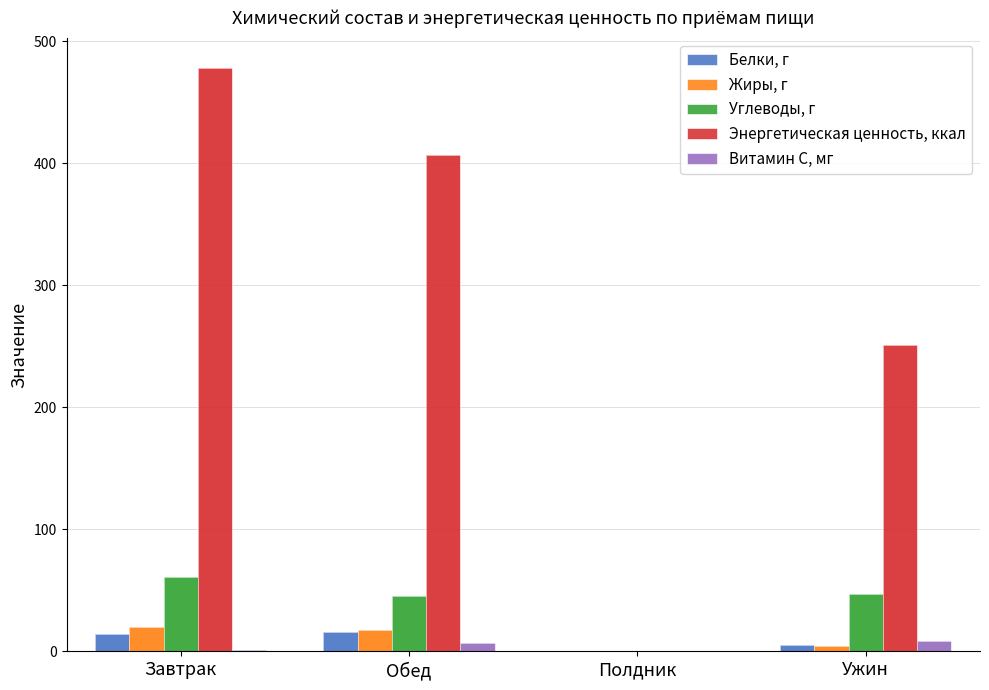

What is the difference between the highest and lowest values at Ужин?

246.6